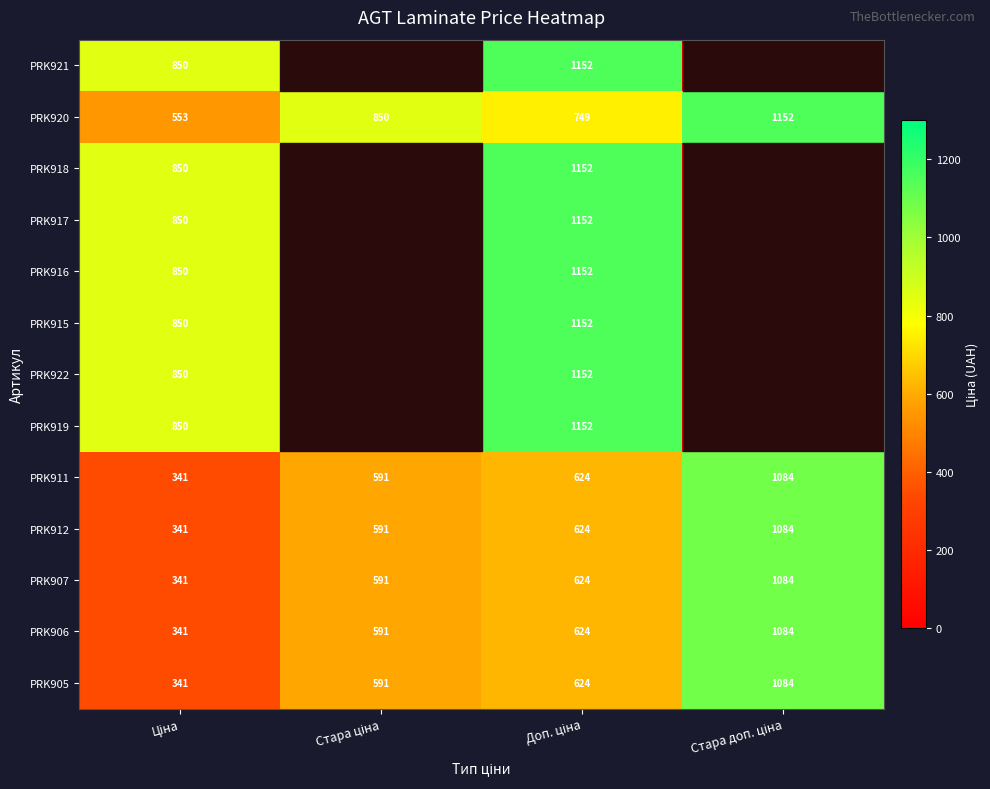

At which category is the sum across all series the highest?

Доп. ціна